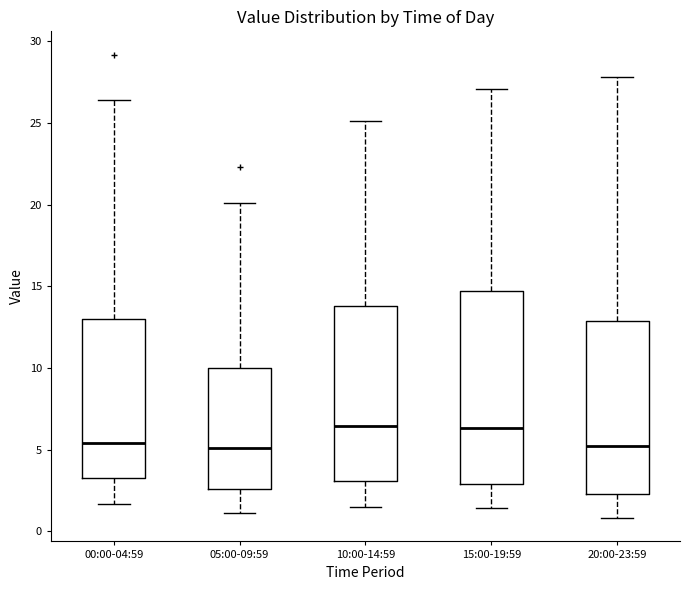

Where does the lower whisker of the box for 15:00-19:59 end on the y-axis? The values are not printed on the chart, so give them approximately, as read against the axis.

1.5